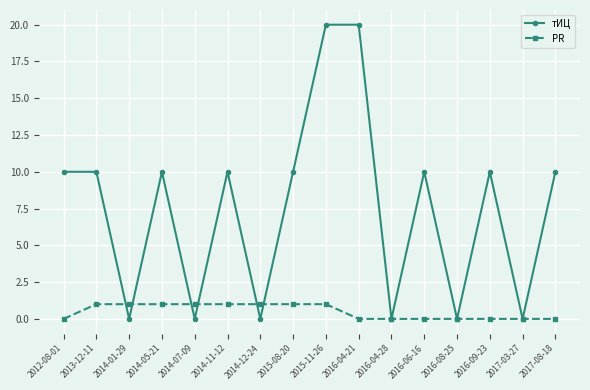

At which category does тИЦ reach its first local valley?

2014-01-29